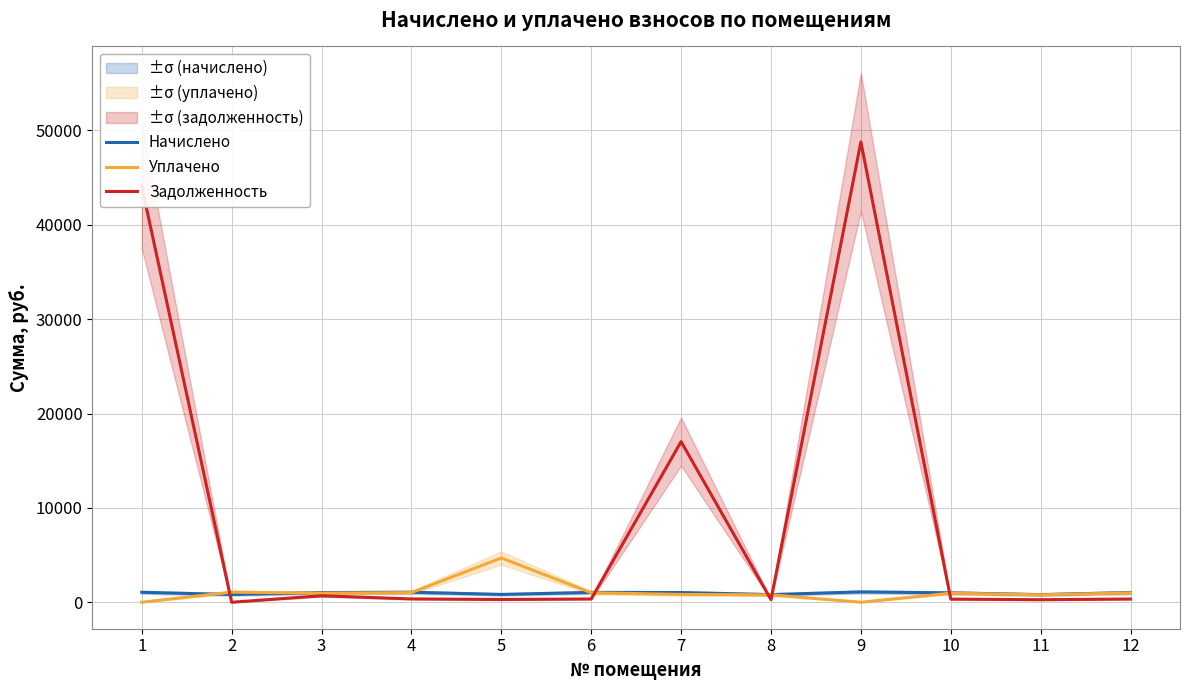

Reading left to right, extract all data points from this chart.

Начислено: 1054.8	821.3	1023.9	1059.2	830.2	1043.8	1028.3	812.5	1096.6	995.3	810.3	1028.3
Уплачено: 0.0	1069.8	960.7	1026.5	4693.6	1011.5	828.3	787.5	0.0	964.6	785.3	996.6
Задолженность: 44095.6	0.0	685.1	353.1	291.1	347.9	17021.9	270.9	48774.4	331.8	270.1	342.8